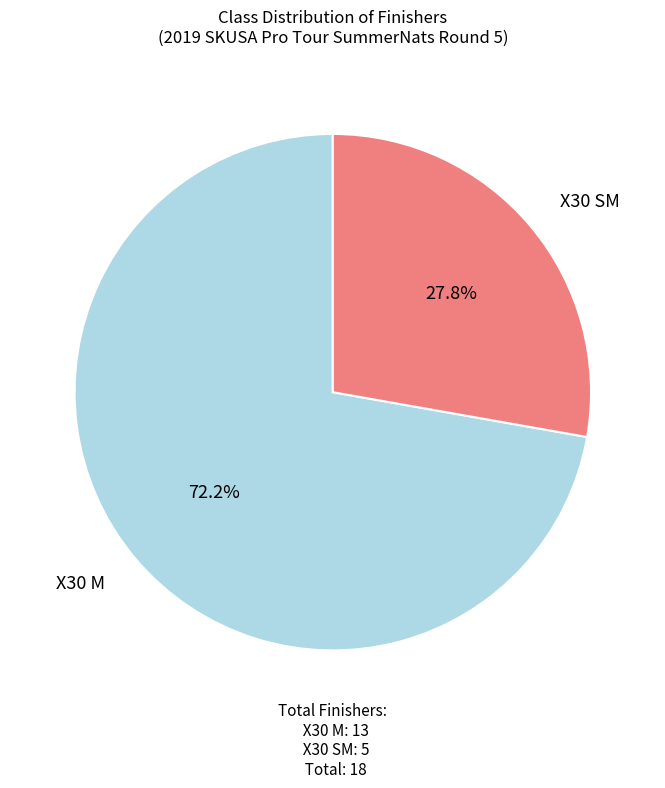

What is the total percentage of X30 M and X30 SM?

100.0%